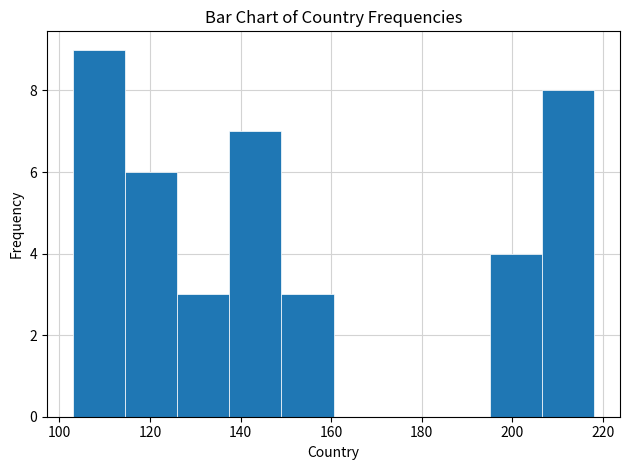

Reading left to right, list every bar in this chart as the range it spans on the x-axis followed by its height. Neither the bar edges nor the heights are printed on the chart, so give them approximately, as read against the axes.

103.0 to 114.5: 9
114.5 to 126.0: 6
126.0 to 137.5: 3
137.5 to 149.0: 7
149.0 to 160.5: 3
160.5 to 172.0: 0
172.0 to 183.5: 0
183.5 to 195.0: 0
195.0 to 206.5: 4
206.5 to 218.0: 8